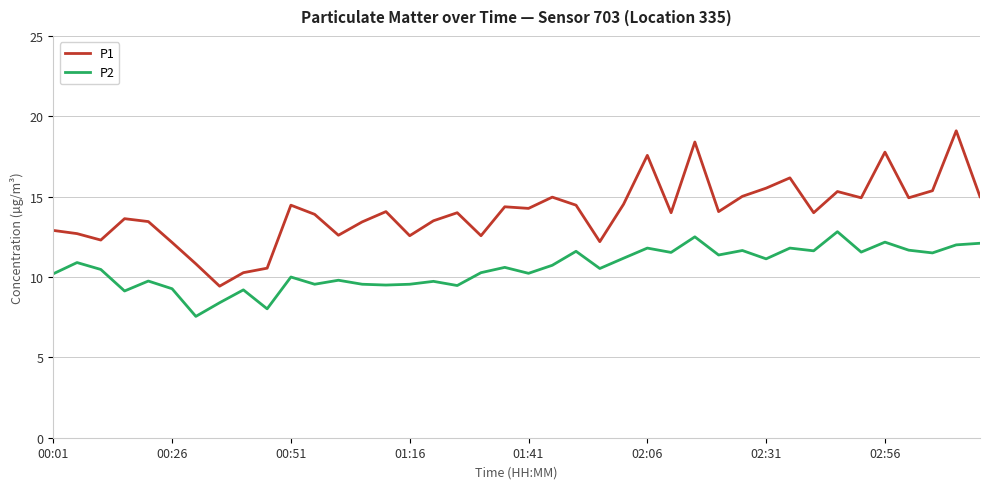

True or false: P1 and P2 cross at least once.

False